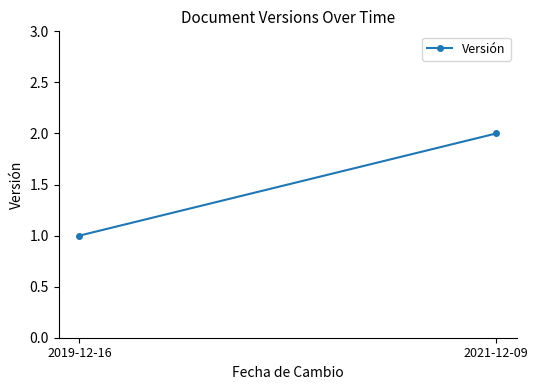

Reading right to left, what are all the values shown in this chart?

2	1